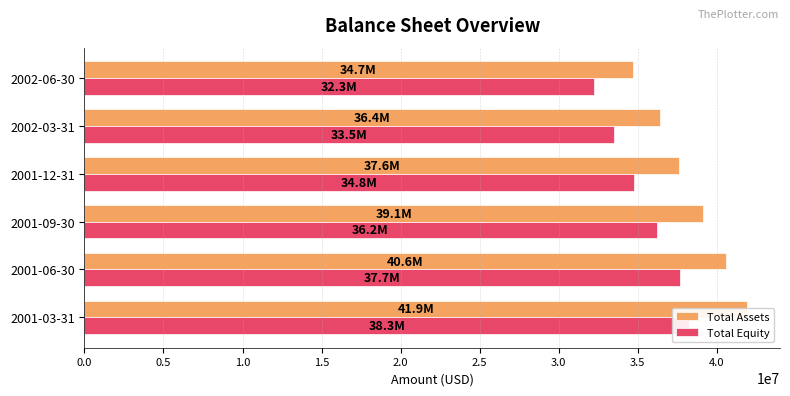

Is the value of Total Assets at 2001-03-31 greater than the value of Total Equity at 2002-06-30?

Yes